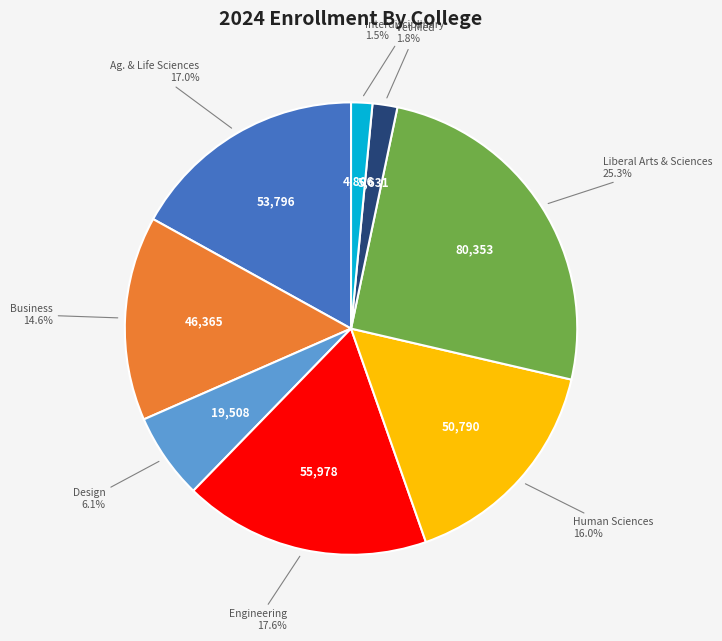

Is Vet Med the majority of the pie?

No